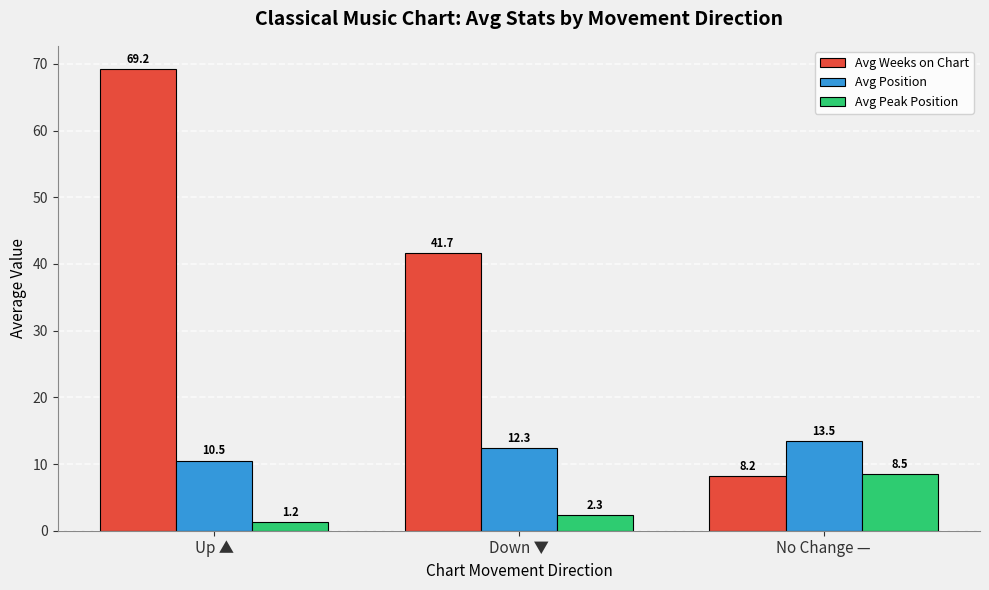

What position from the right is Down ▼?

2